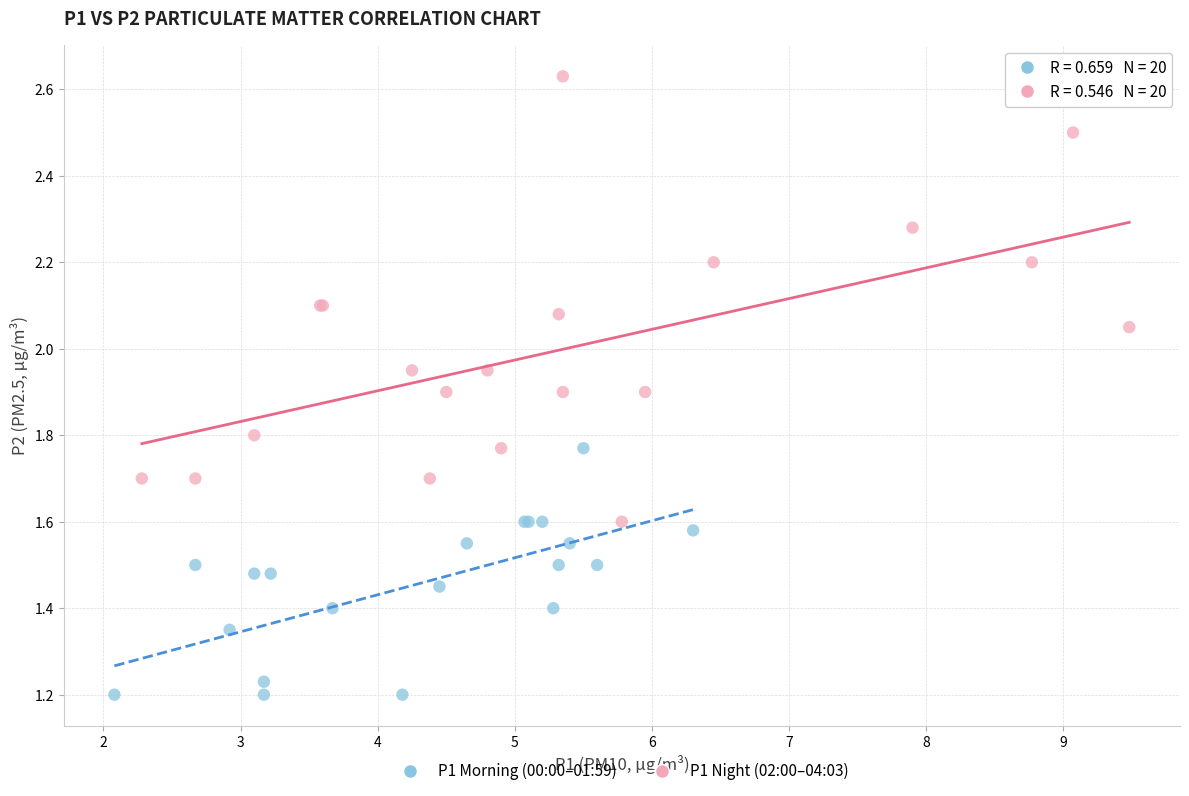

What are all the series names shown in the legend?

P1 Morning (00:00–01:59), P1 Night (02:00–04:03)